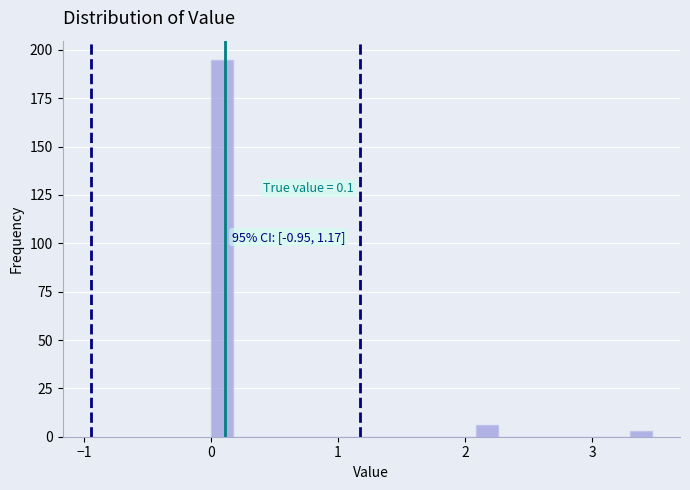

Around what value on the x-axis is the tallest bar? Give the approximate position of its centre, as read against the axis.

0.1